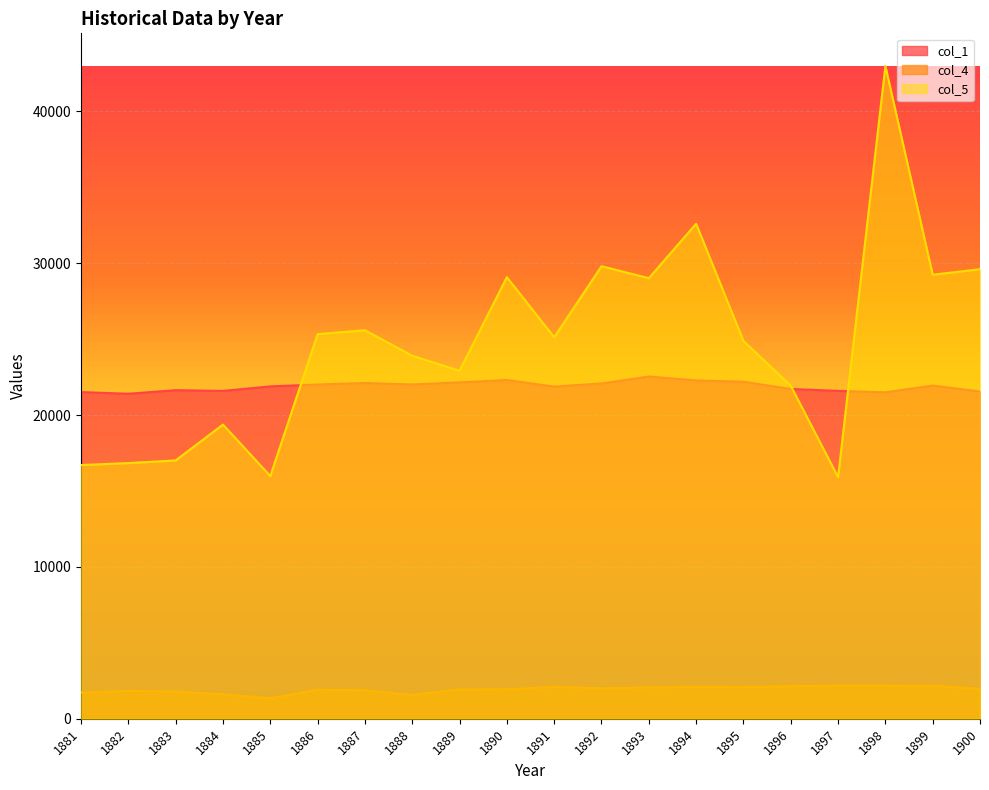

Between 1897 and 1884, which is larger?

1897